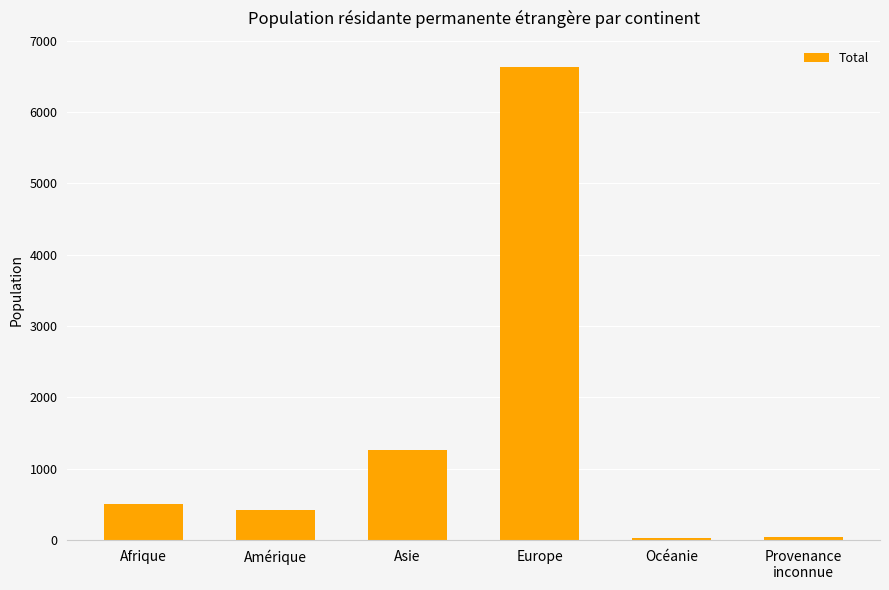

Where is the data nearest to the value 3332?

Asie